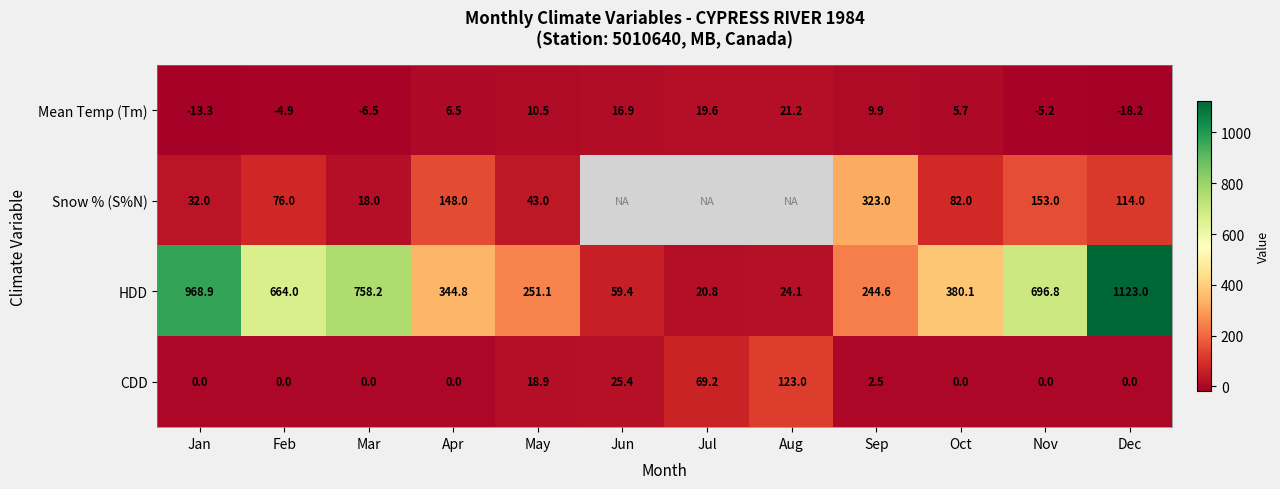

Rank the series at Nov from lowest to highest value.

Mean Temp (Tm), CDD, Snow % (S%N), HDD